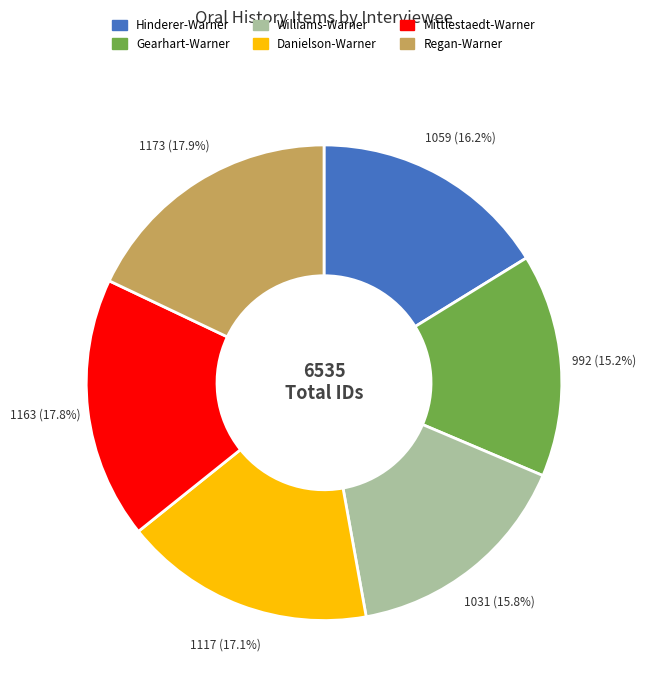

How many slices are in this pie chart?

6